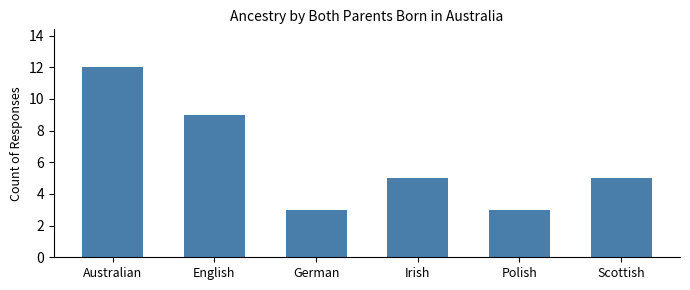

Reading left to right, transcribe all the data shown in this chart.

Australian=12	English=9	German=3	Irish=5	Polish=3	Scottish=5